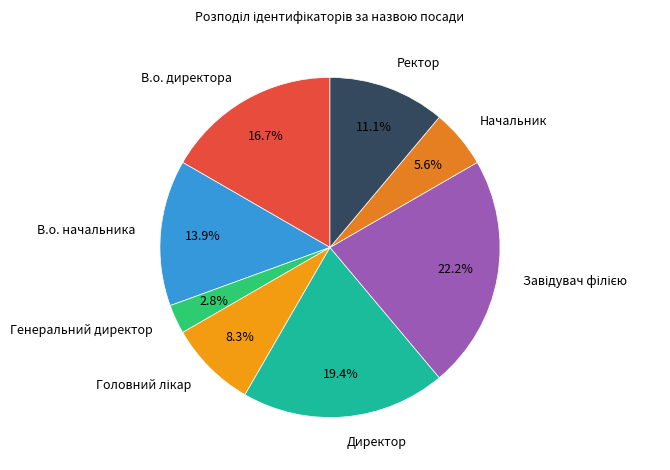

Is there a majority slice in this chart?

No